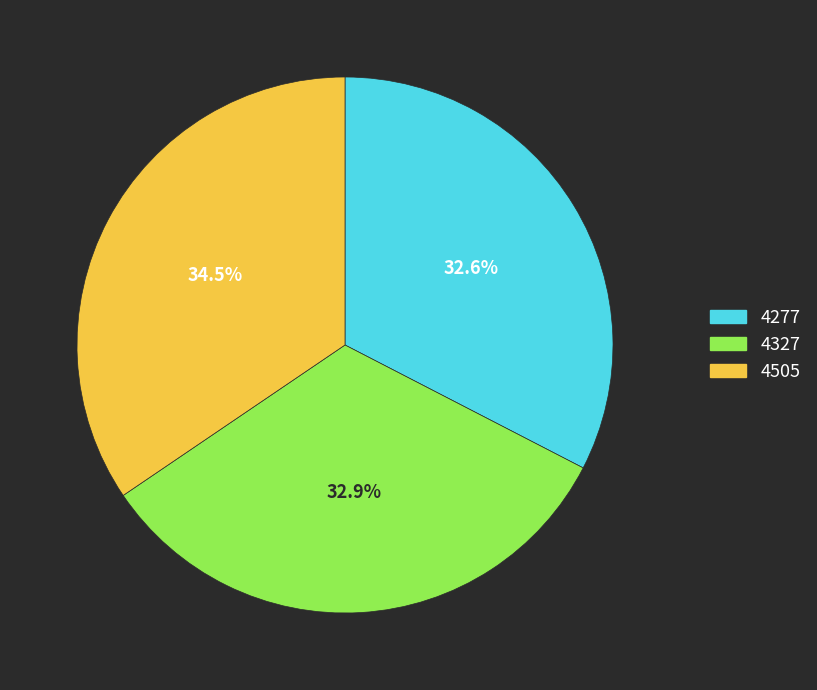

To the nearest percent, what is the average slice percentage?

33%